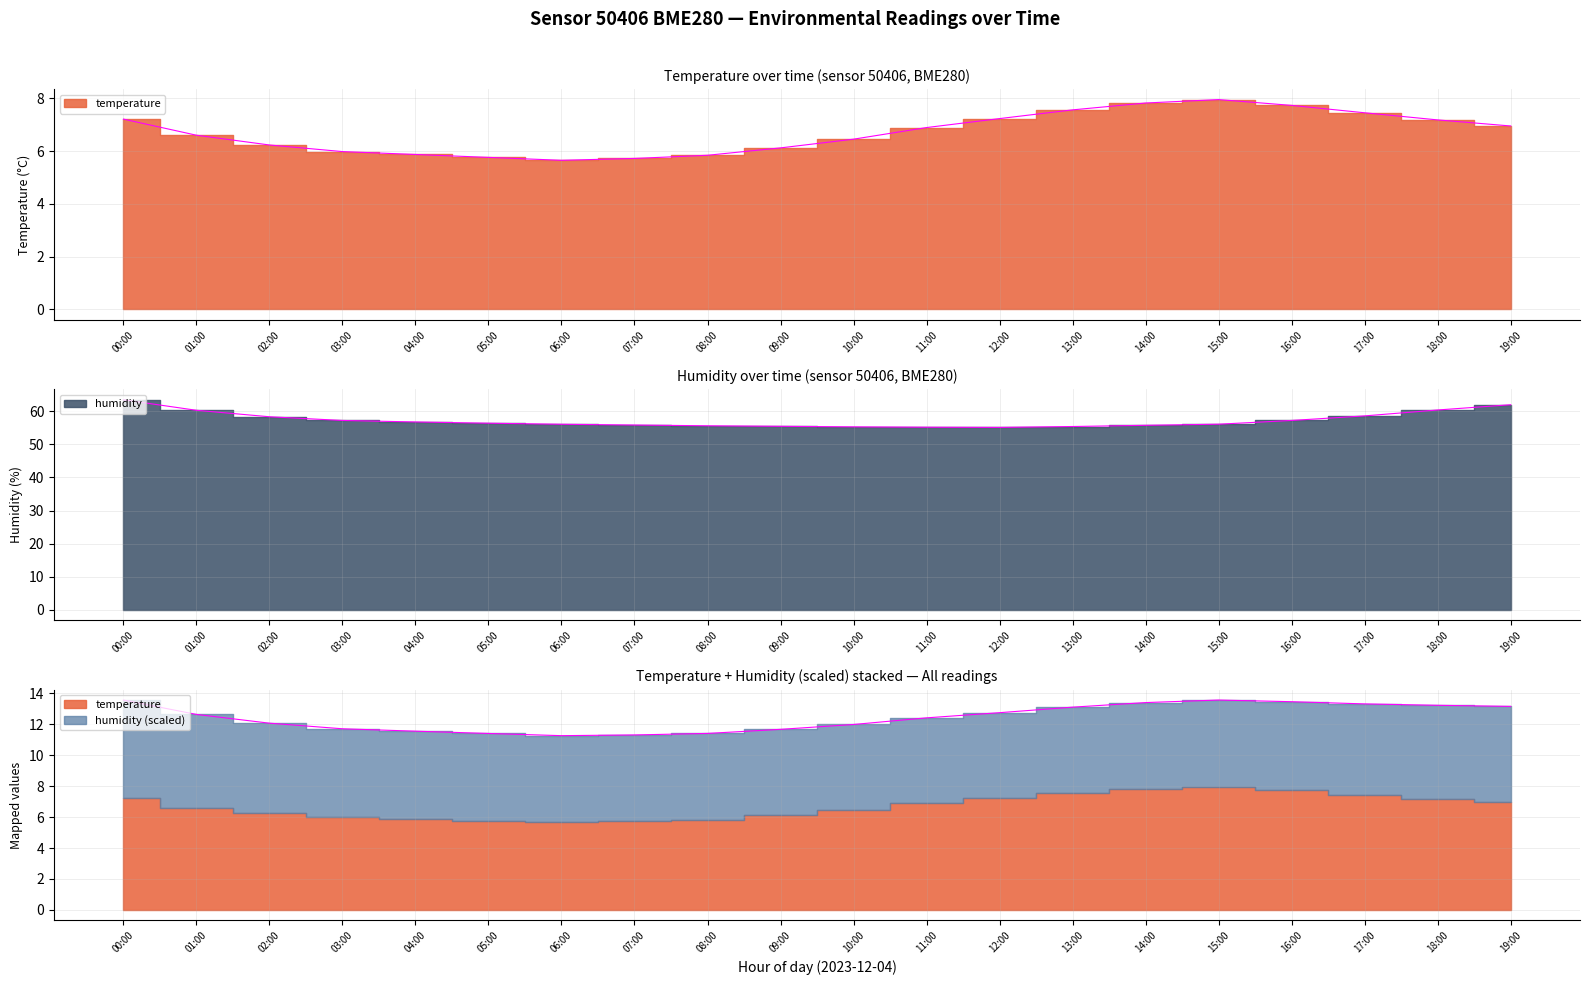

Which series has the largest total across all categories?

humidity